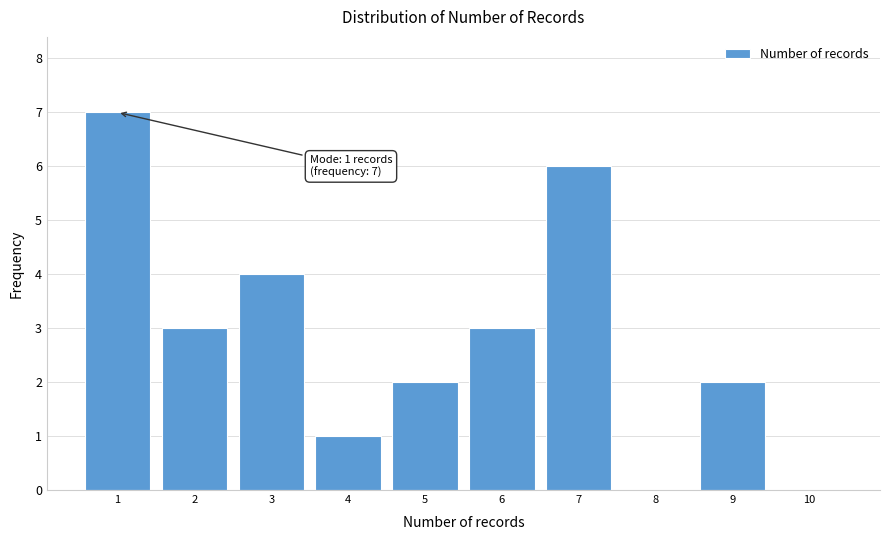

Over which range of the x-axis is the bar tallest?

0.5 to 1.5